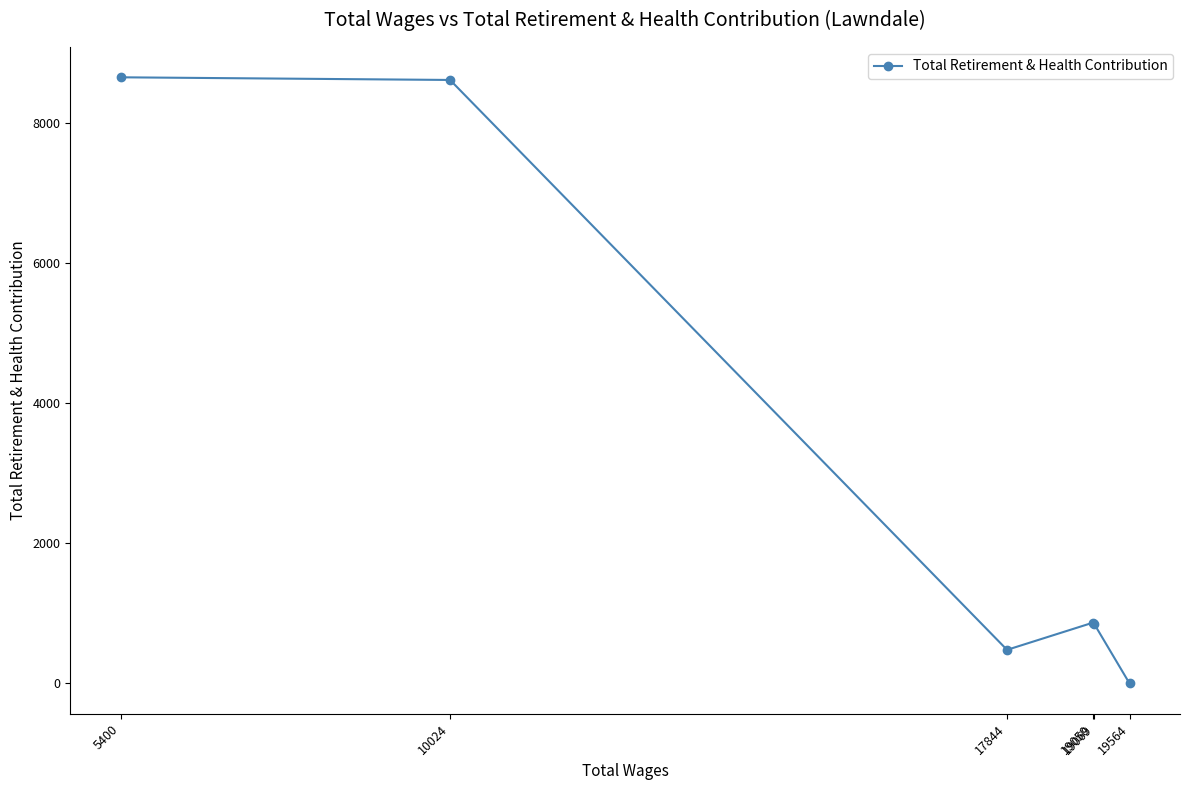

At which category does the chart reach its minimum across all series?

19564